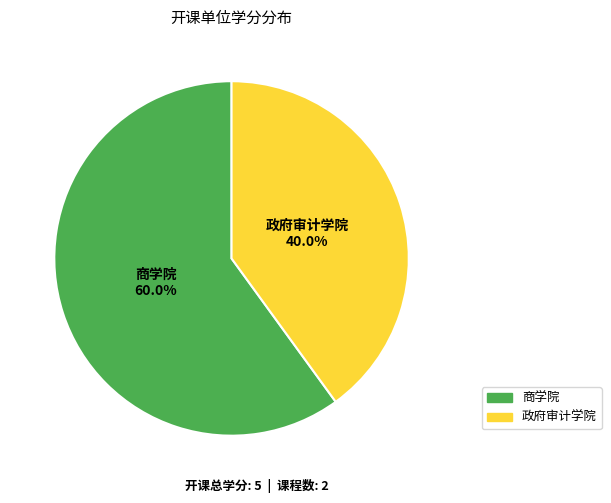

To the nearest percent, what percentage of the pie is 商学院?

60%